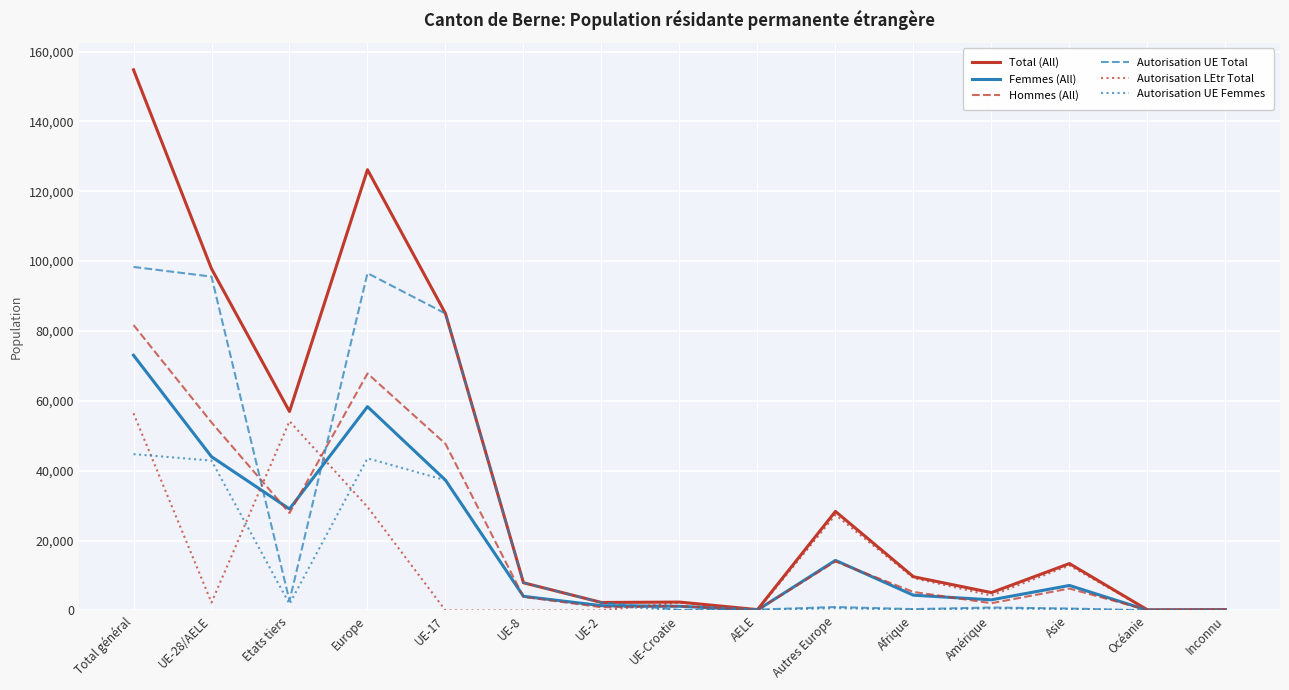

What is the total value across all series at Autres Europe?

85702